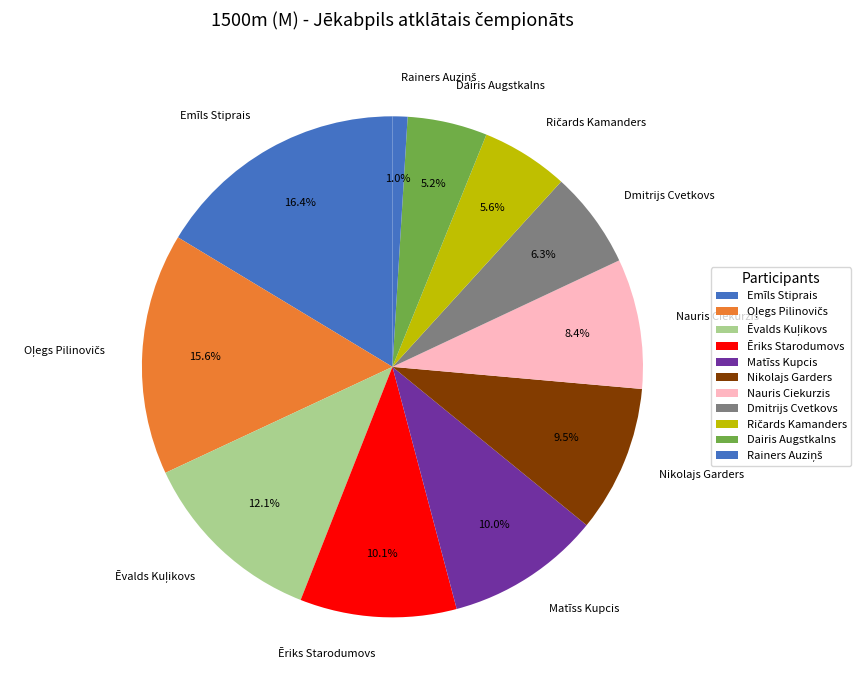

What is the largest slice in the pie chart?

Emīls Stiprais